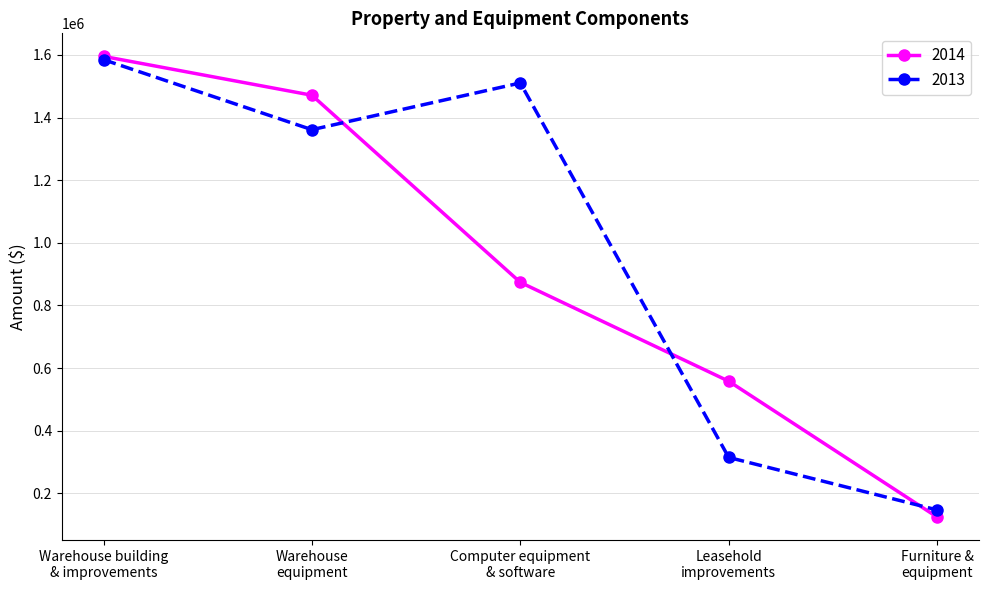

Rank the series by their average value, from highest to lowest.

2013, 2014